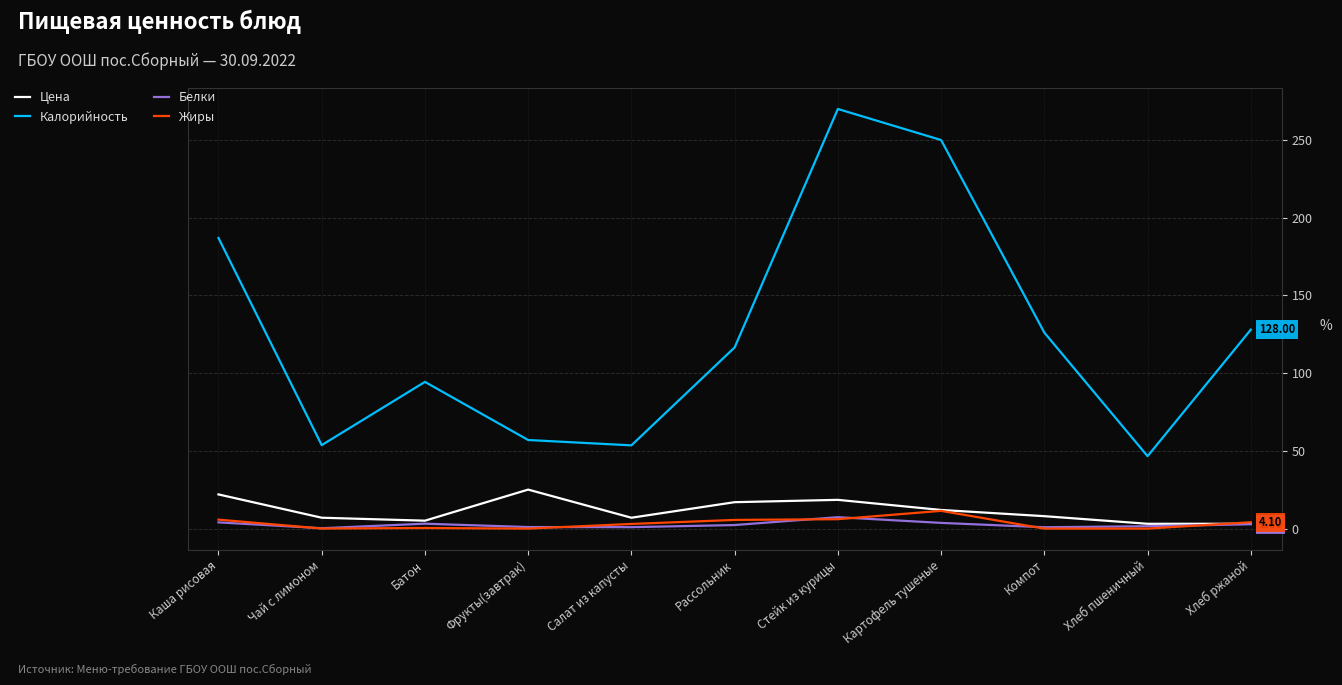

Which series has the largest range (max minus min)?

Калорийность